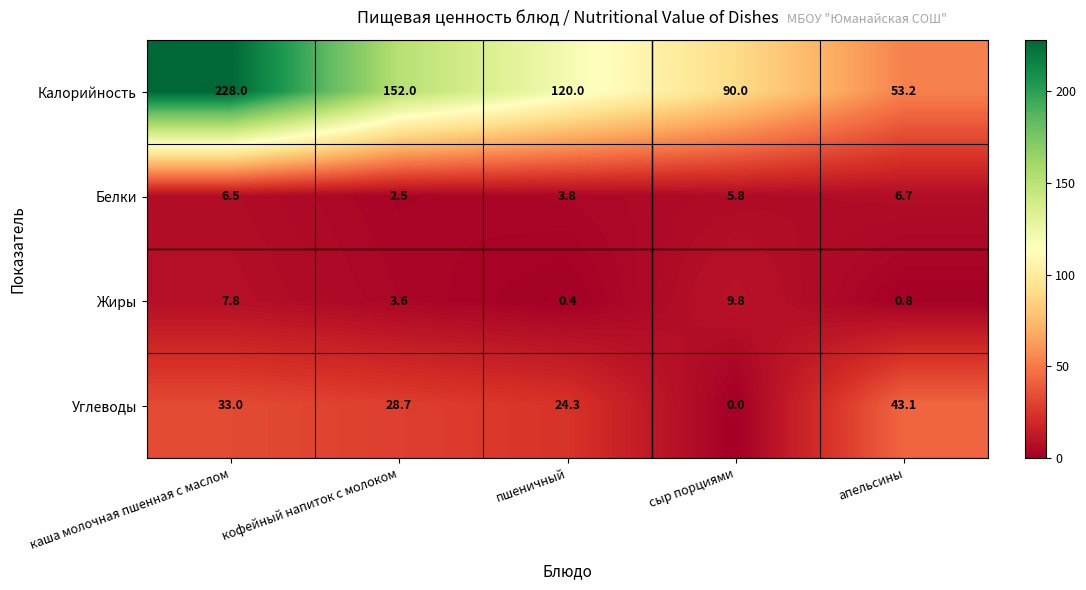

What is the difference between the highest and lowest values at кофейный напиток с молоком?

149.5